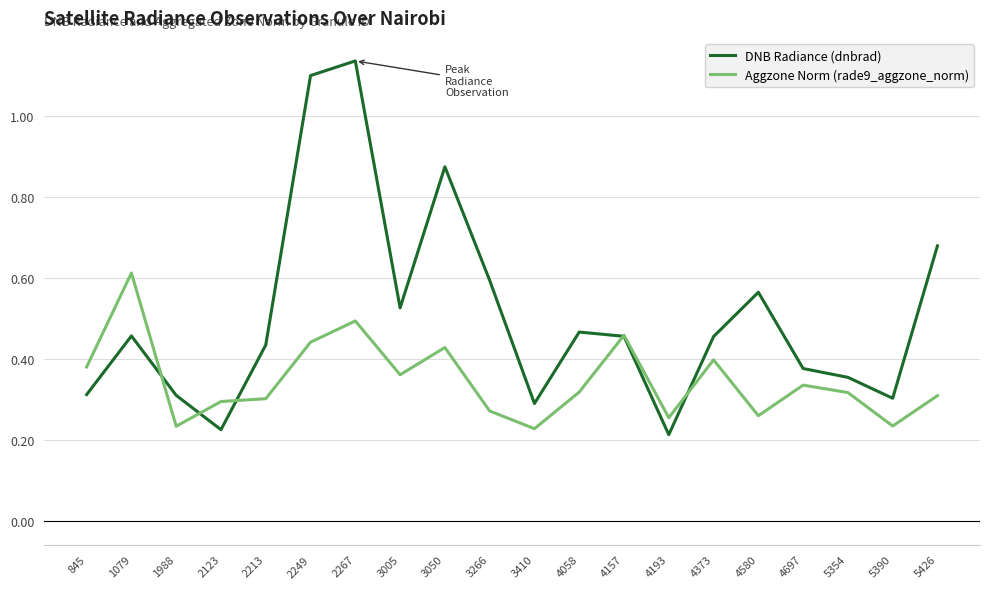

Which series has the largest total across all categories?

DNB Radiance (dnbrad)